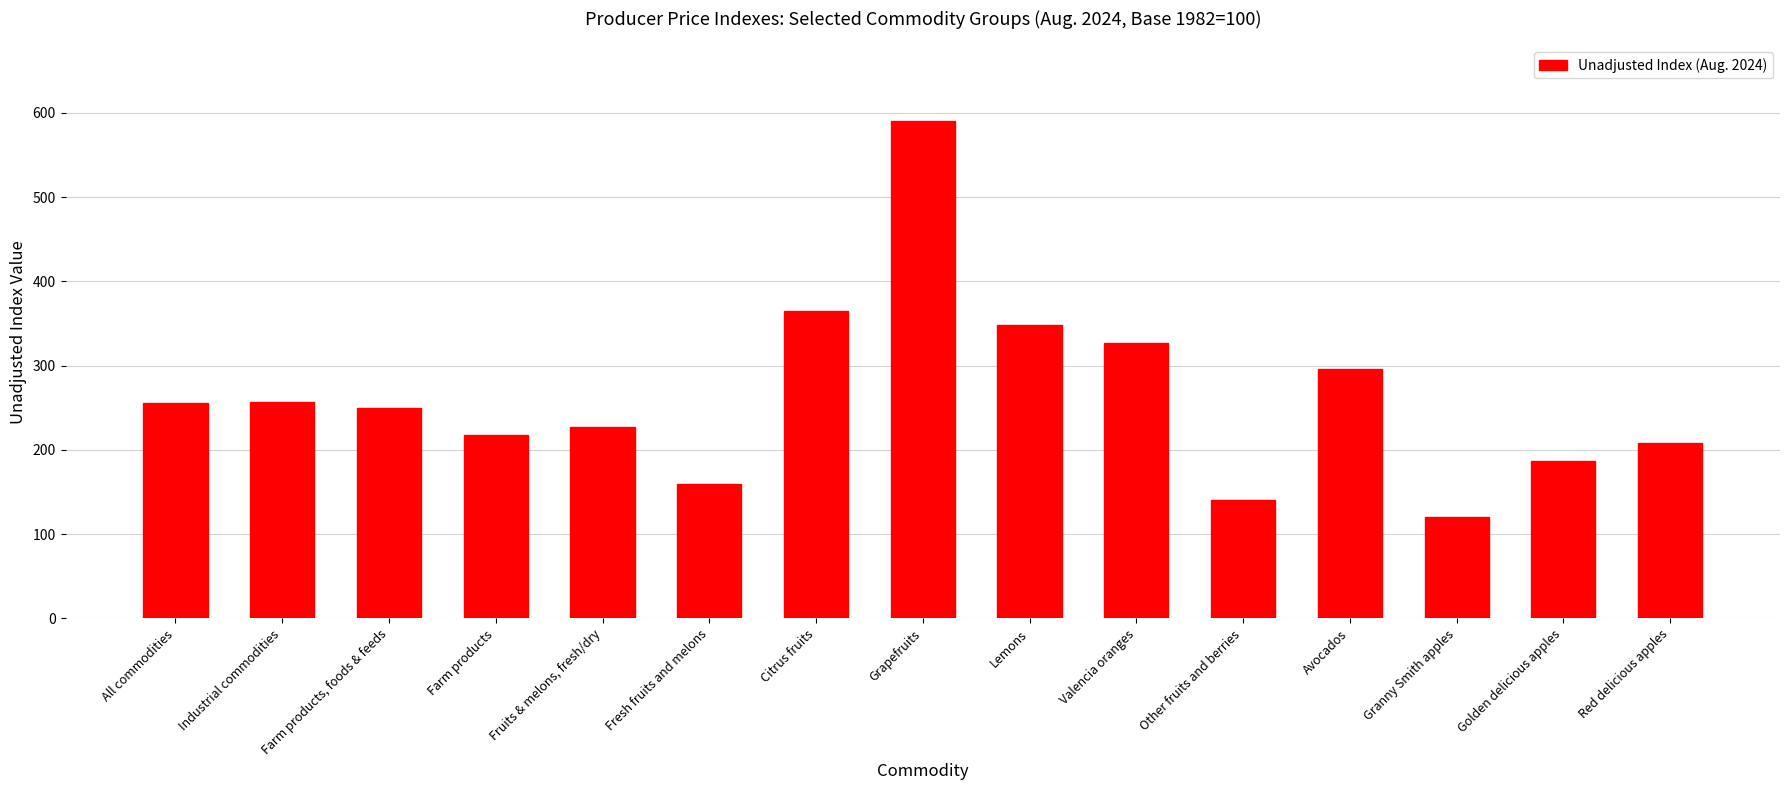

What is the maximum value shown in the chart?

590.8